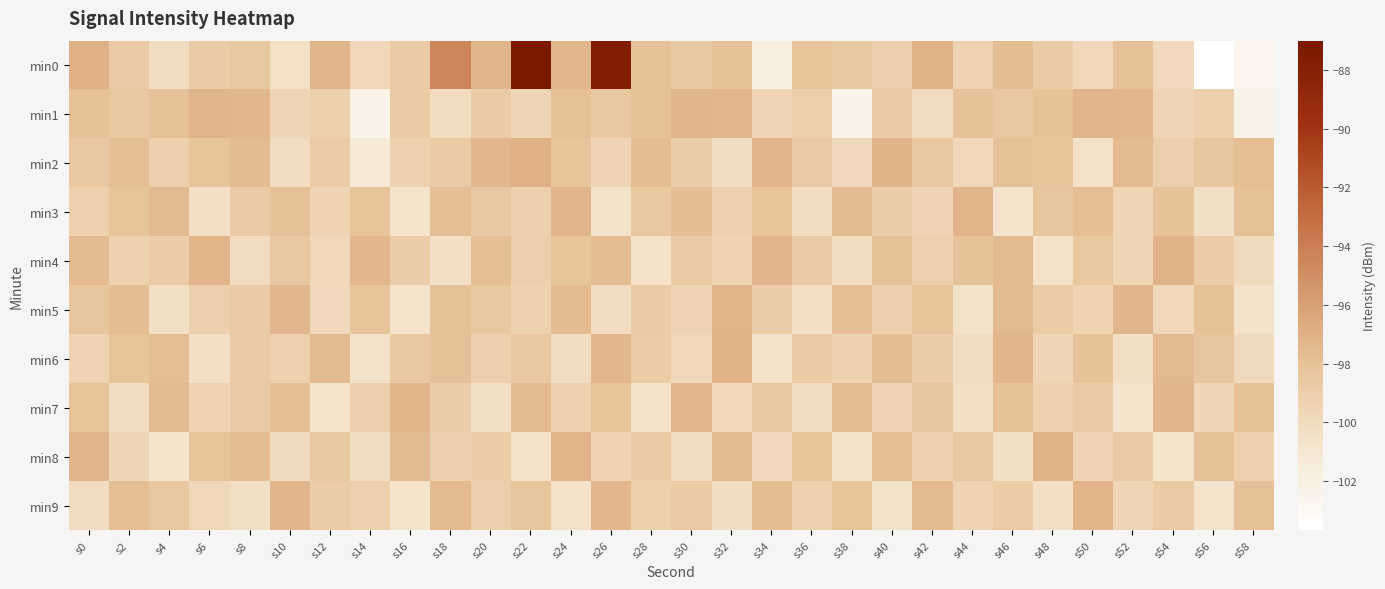

What is the difference between the highest and lowest values at s24?

3.3